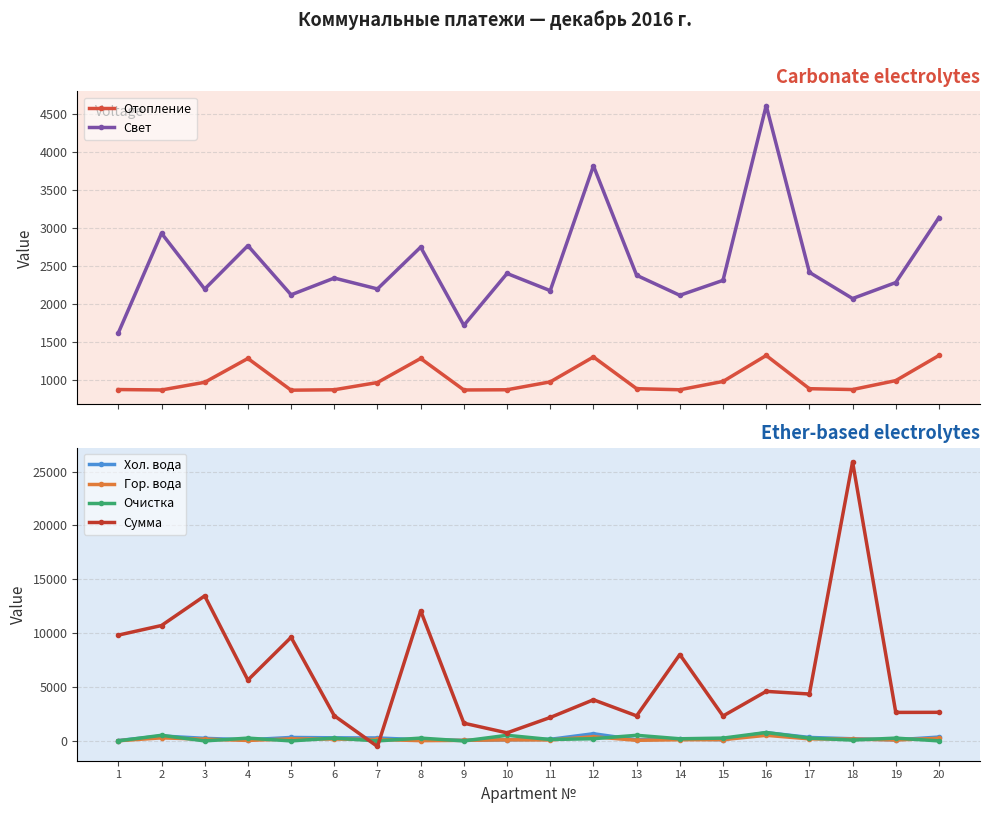

Which series has the largest total across all categories?

Сумма